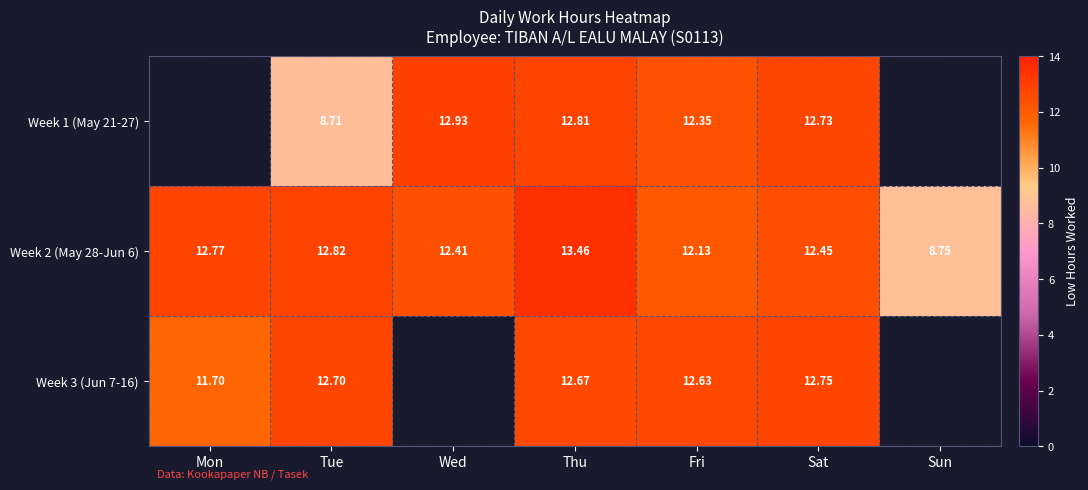

What is the difference between the highest and lowest values at Tue?

4.1